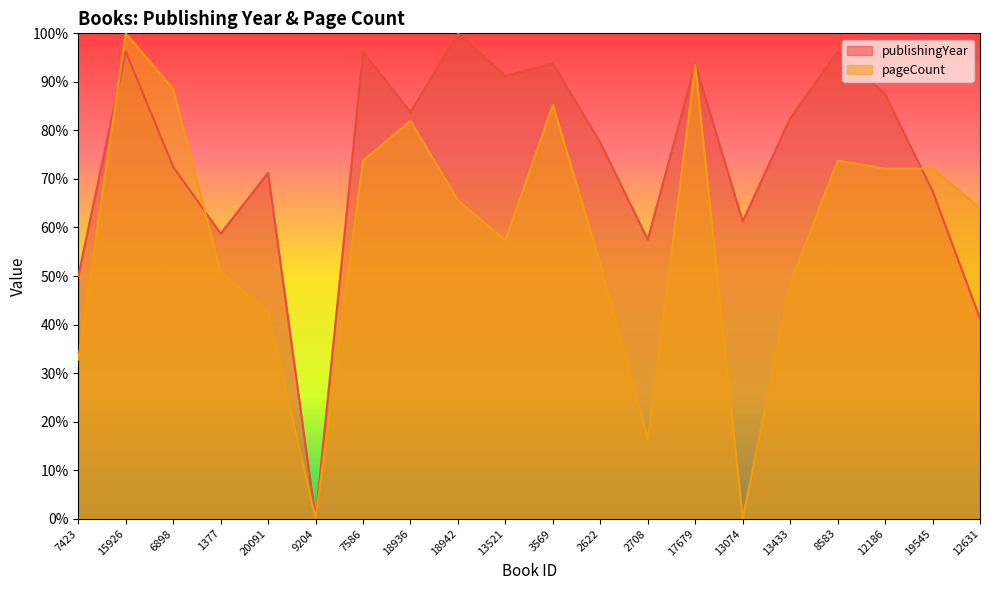

The value of pageCount at 18942 is 242.0. True or false?

False